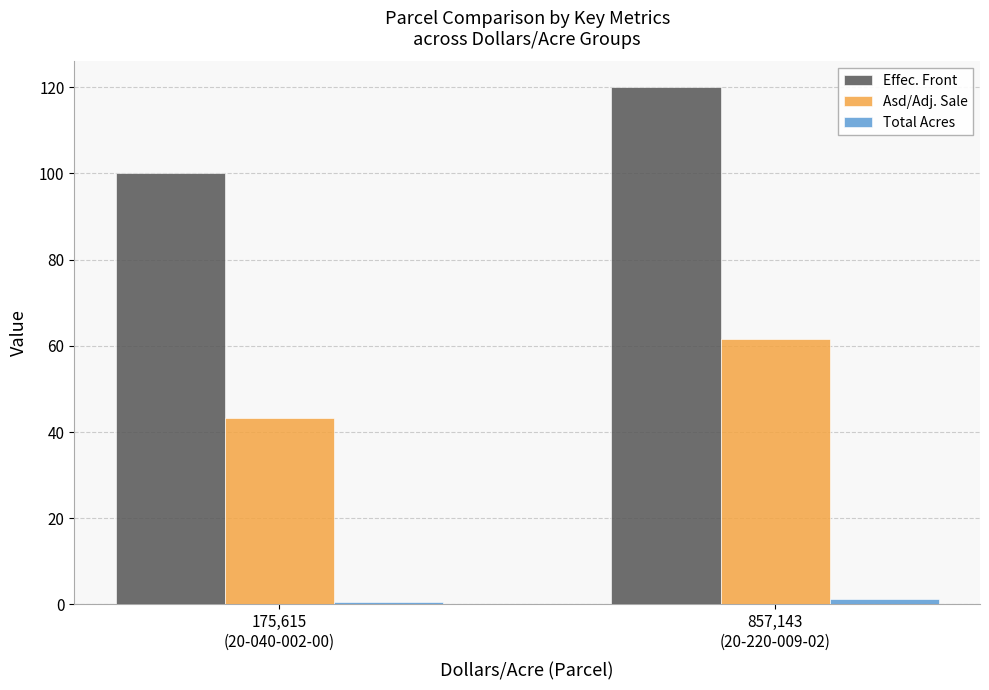

Reading left to right, extract all data points from this chart.

Effec. Front: 175,615
(20-040-002-00)=100.0	857,143
(20-220-009-02)=120.0
Asd/Adj. Sale: 175,615
(20-040-002-00)=43.2	857,143
(20-220-009-02)=61.6
Total Acres: 175,615
(20-040-002-00)=0.6	857,143
(20-220-009-02)=1.3